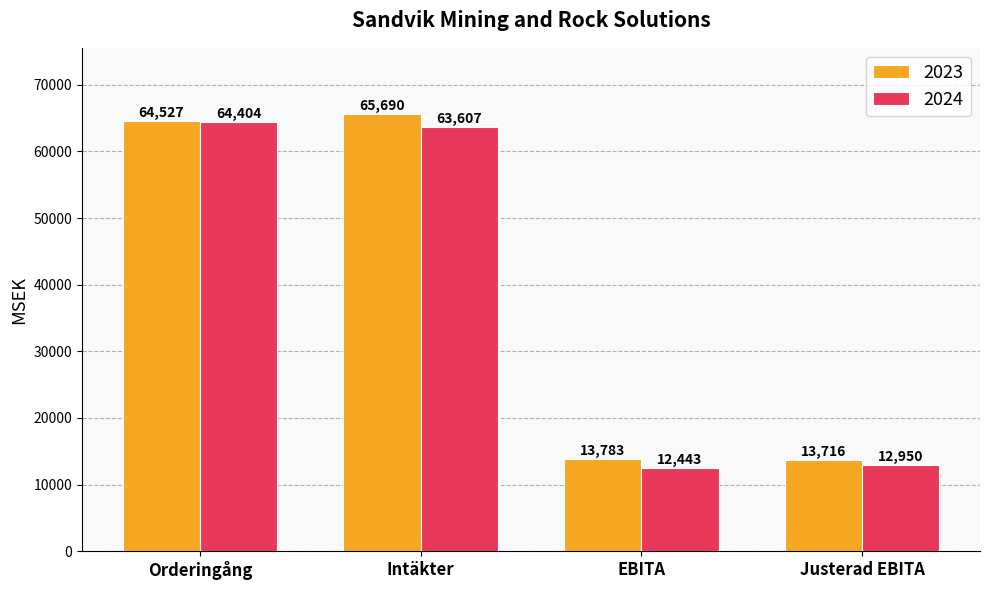

Reading right to left, extract all data points from this chart.

2023: 13716	13783	65690	64527
2024: 12950	12443	63607	64404